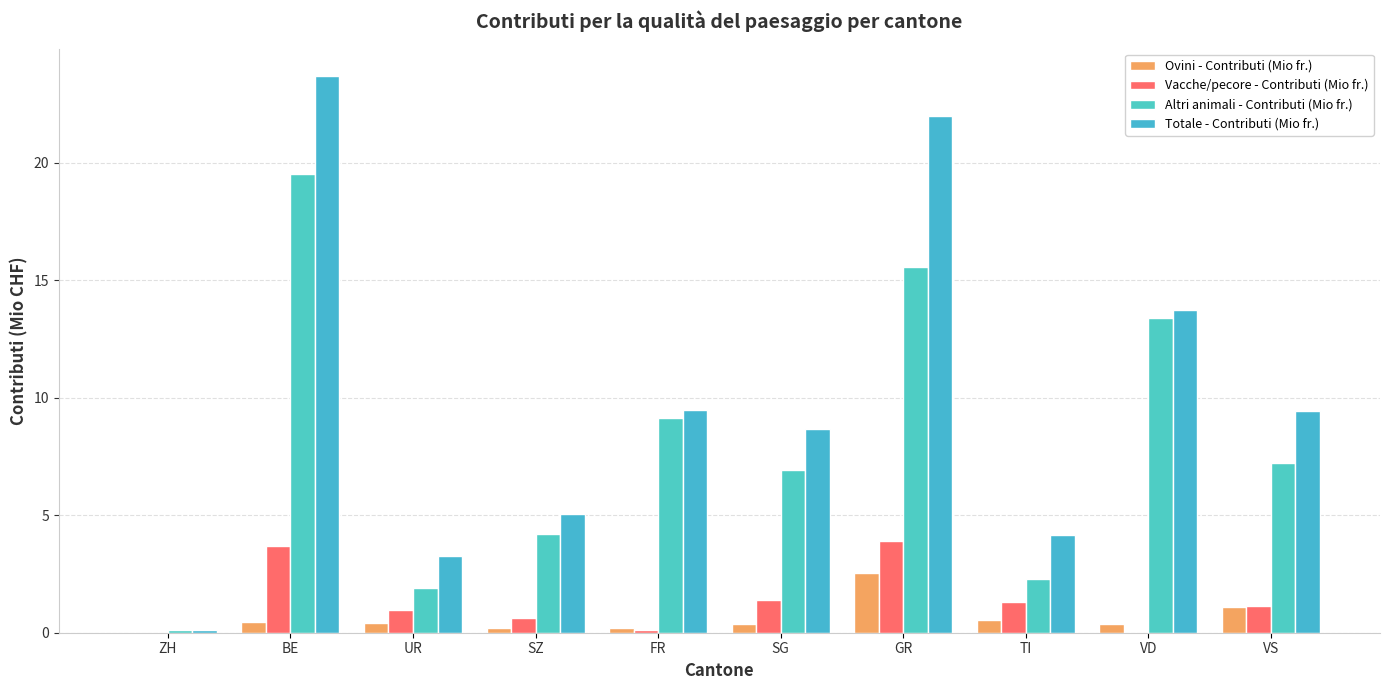

Reading right to left, transcribe all the data shown in this chart.

Ovini - Contributi (Mio fr.): VS=1.1	VD=0.4	TI=0.6	GR=2.5	SG=0.4	FR=0.2	SZ=0.2	UR=0.4	BE=0.5	ZH=0.0
Vacche/pecore - Contributi (Mio fr.): VS=1.1	VD=0.0	TI=1.3	GR=3.9	SG=1.4	FR=0.1	SZ=0.6	UR=1.0	BE=3.7	ZH=0.0
Altri animali - Contributi (Mio fr.): VS=7.2	VD=13.4	TI=2.3	GR=15.6	SG=6.9	FR=9.1	SZ=4.2	UR=1.9	BE=19.5	ZH=0.1
Totale - Contributi (Mio fr.): VS=9.5	VD=13.7	TI=4.1	GR=22.0	SG=8.7	FR=9.5	SZ=5.1	UR=3.3	BE=23.7	ZH=0.1